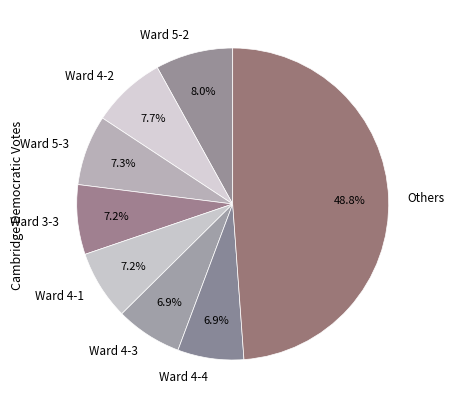

What is the ratio of the value at Ward 5-3 to the value at Ward 3-3?

1.0